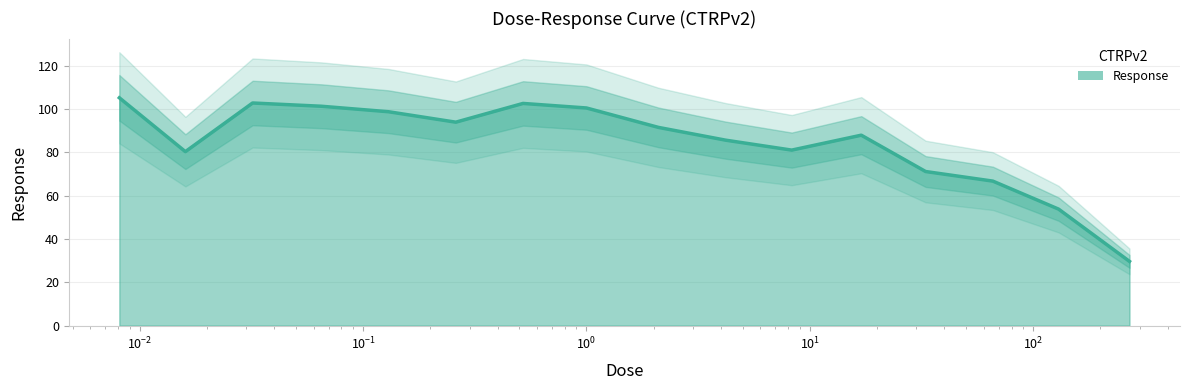

How many points are higher than both their immediate neighbors (excluding endpoints)?

3